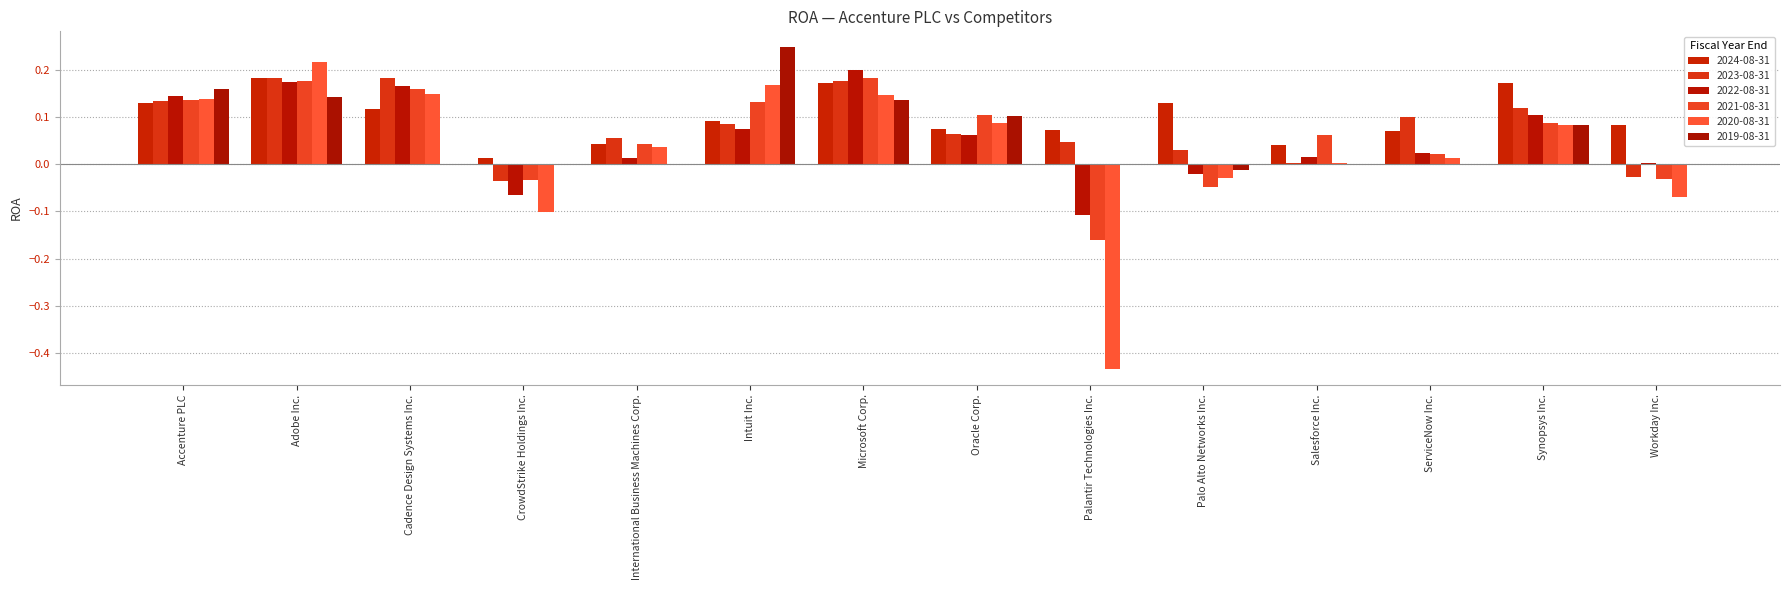

Which series has the widest spread of values?

2020-08-31